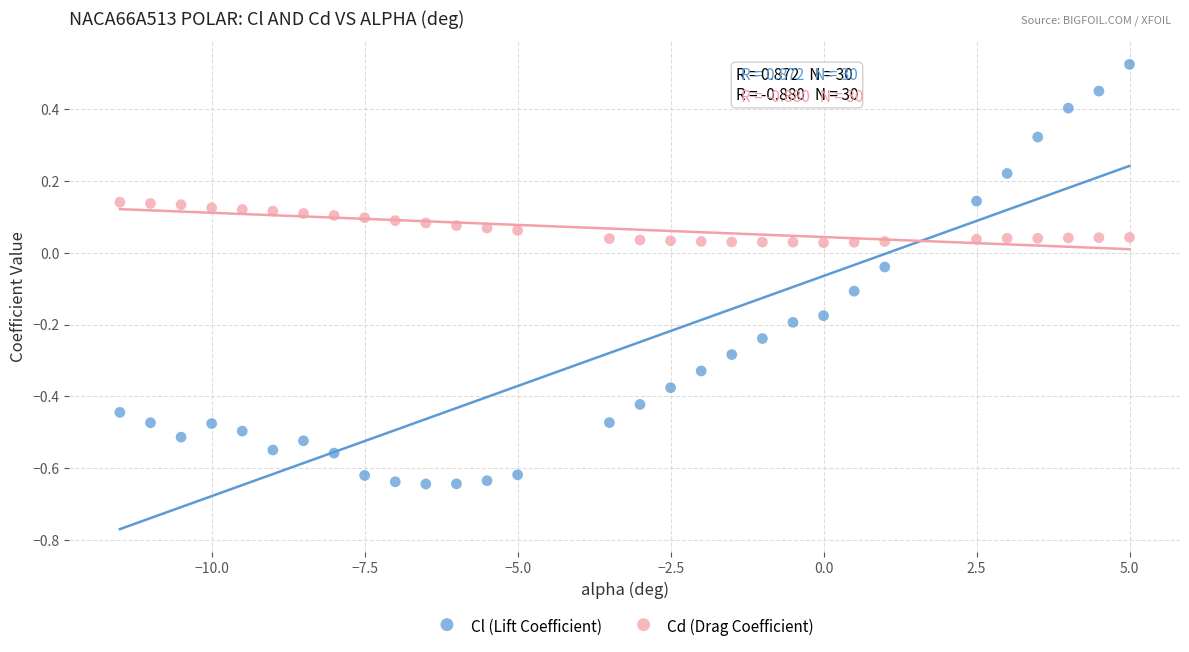

Which series has the largest Y range (max minus min)?

Cl (Lift Coefficient)